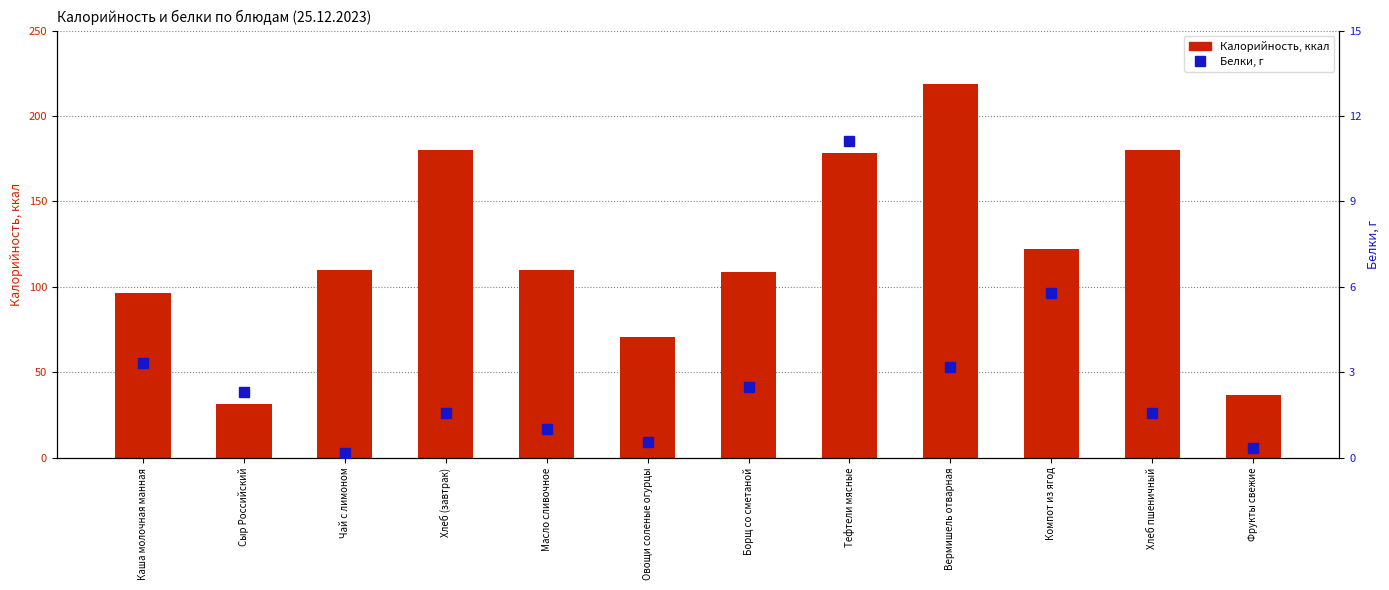

What position from the left is Борщ со сметаной?

7